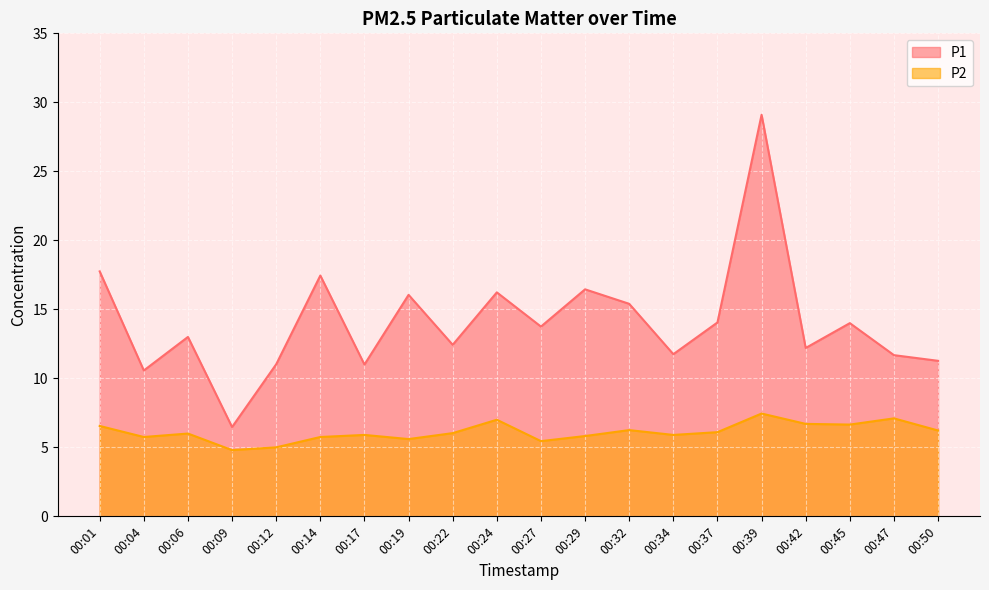

Between 00:04 and 00:27, which series saw the biggest shift?

P1